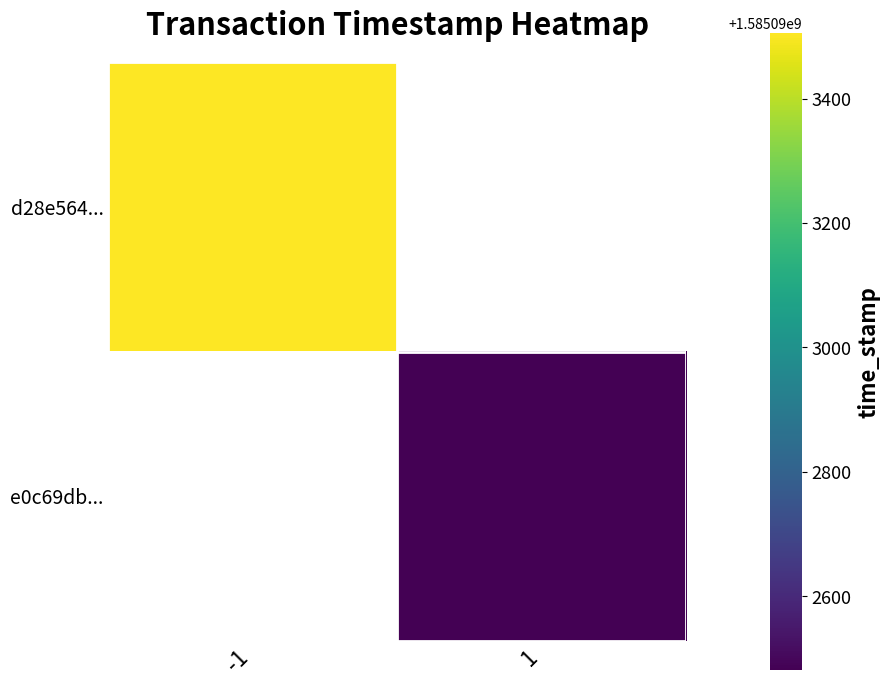

At direction, list the series in order from smallest to largest.

d28e56407874c0f0e34013df94994a73faa70c2, e0c69dbd0565316303ae09429f80e312b4b79b3